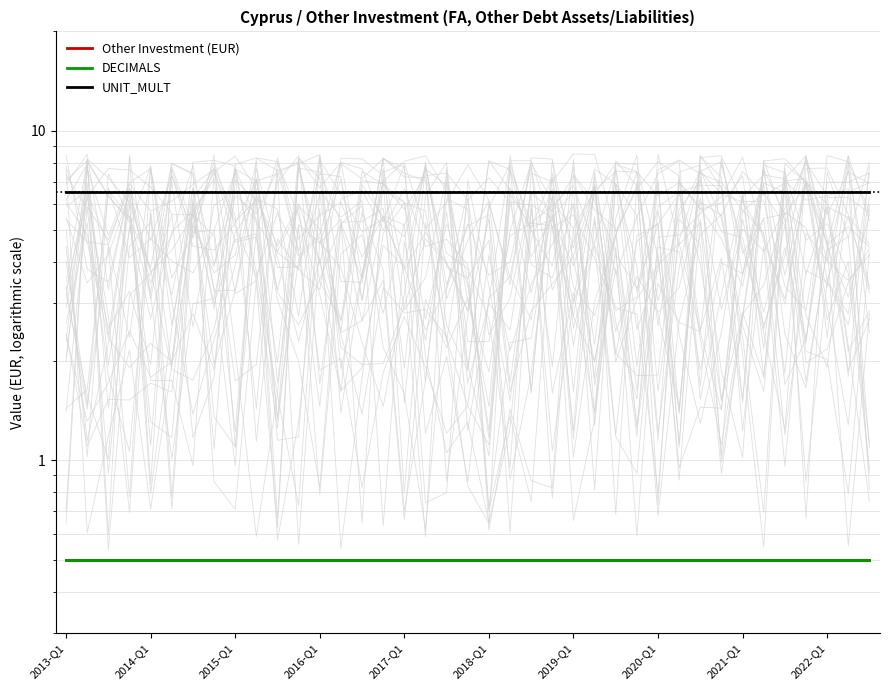

True or false: UNIT_MULT and Other Investment (EUR) cross at least once.

False